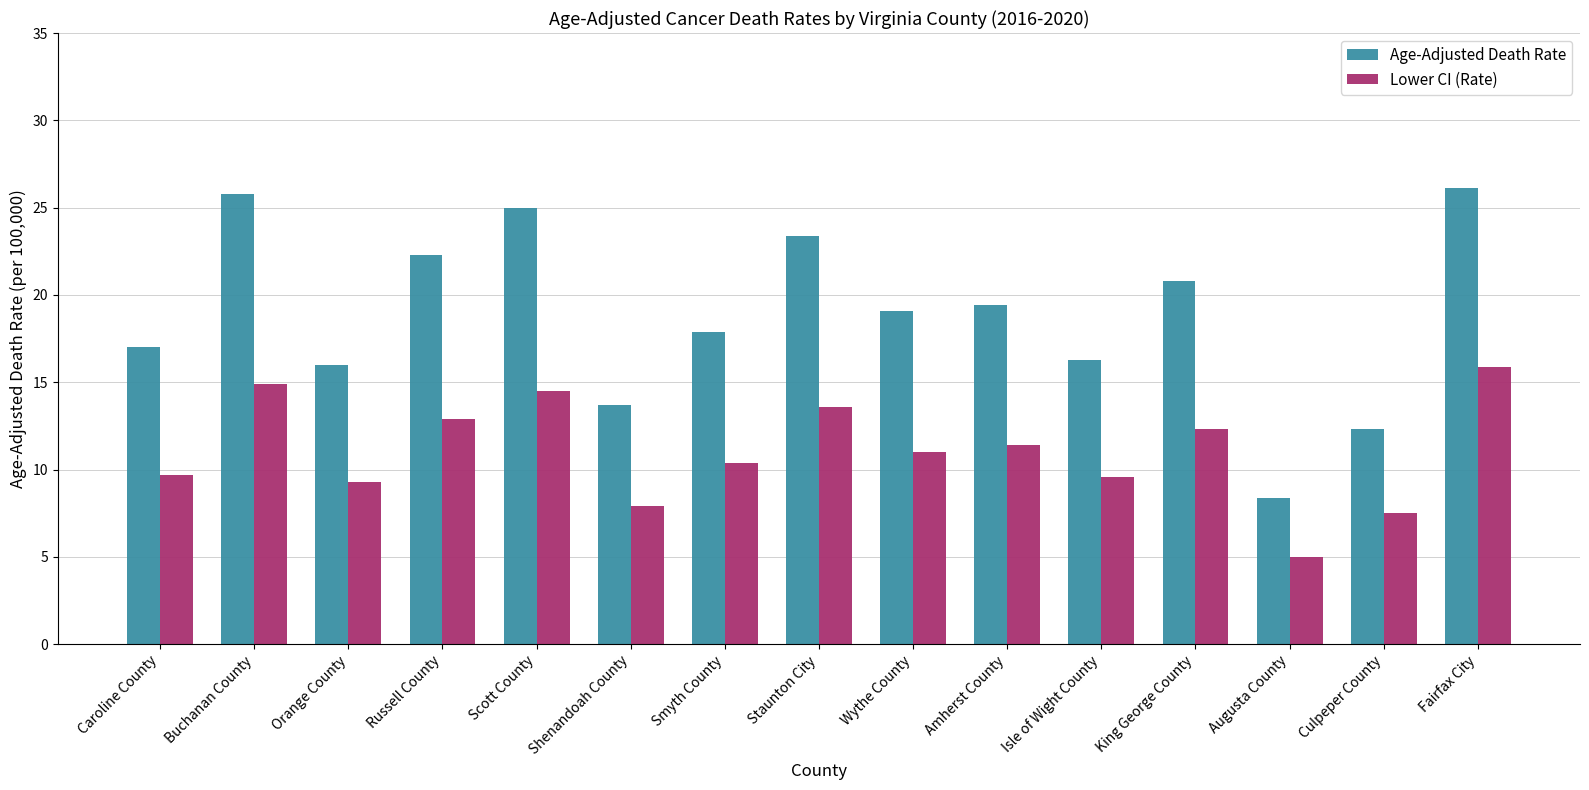

The value of Age-Adjusted Death Rate at Smyth County is 17.9. True or false?

True